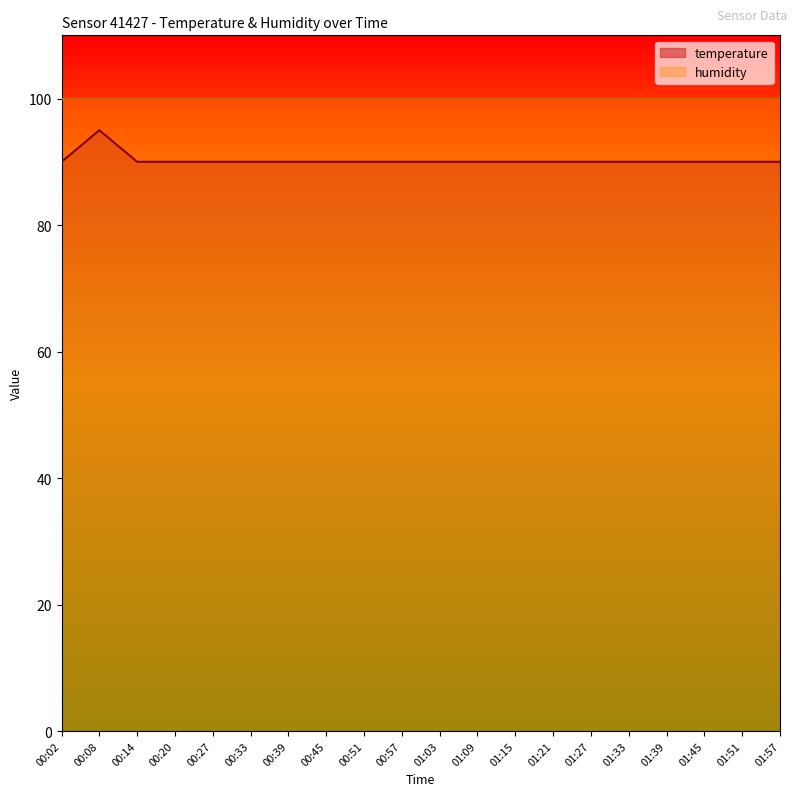

Count the values in the range 90 to 91.

19